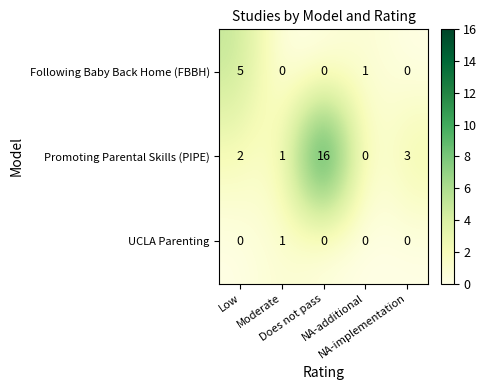

What is the maximum value shown in the chart?

16